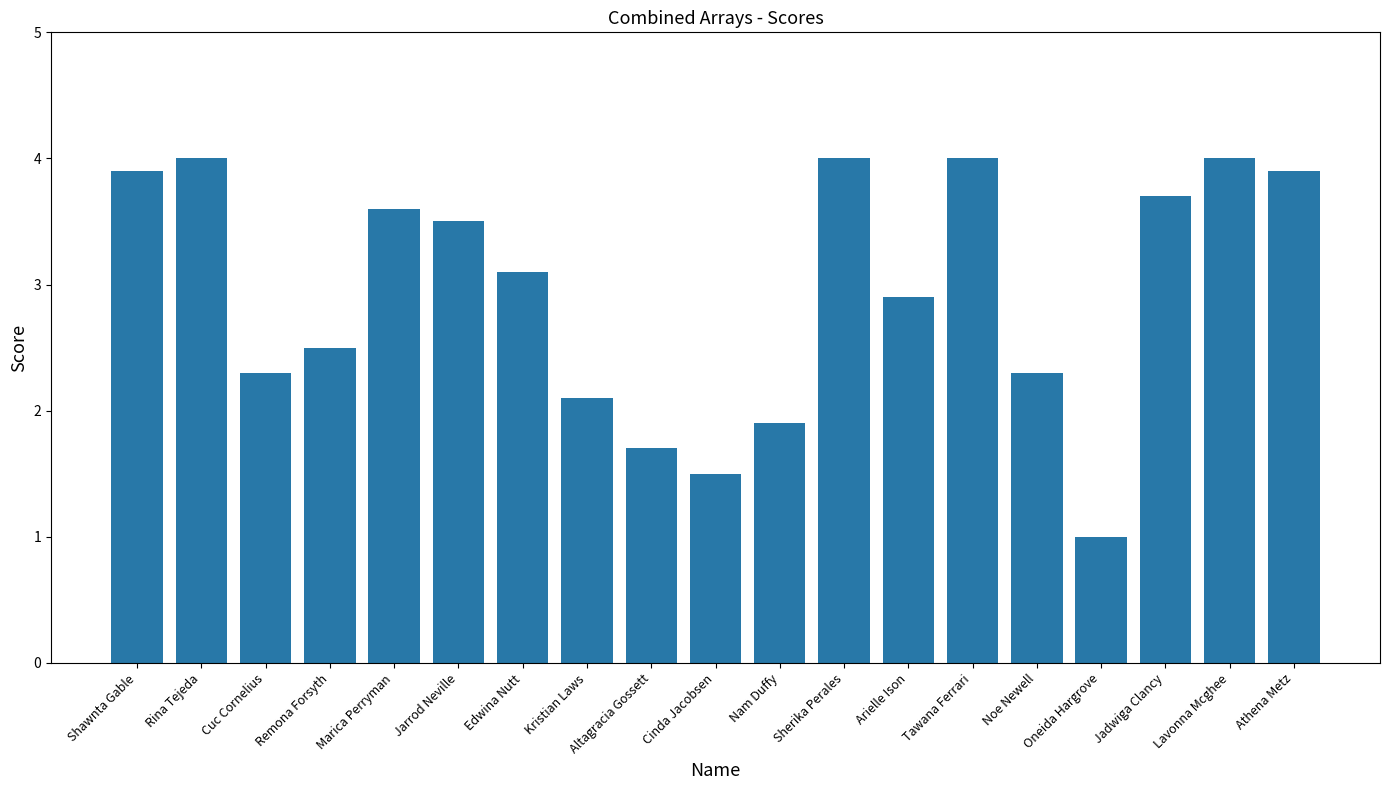

What is the sum of all values?

55.9